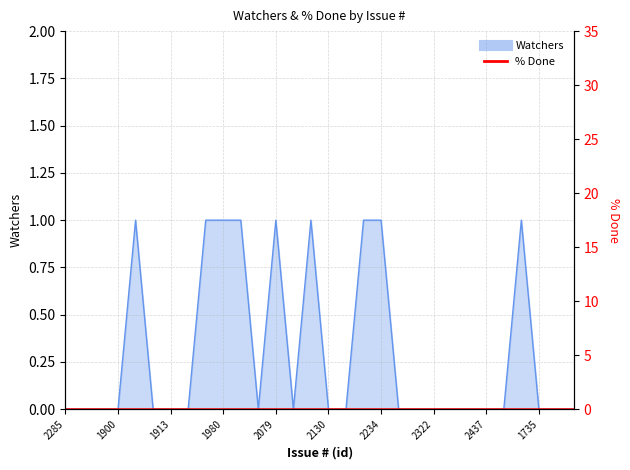

Rank the categories by value from highest to lowest.

1906, 1977, 1980, 1994, 2079, 2088, 2224, 2234, 2440, 2285, 2433, 1899, 1900, 1907, 1913, 1942, 2076, 2085, 2130, 2160, 2250, 2293, 2322, 2377, 2413, 2437, 2438, 1735, 2149, 1981